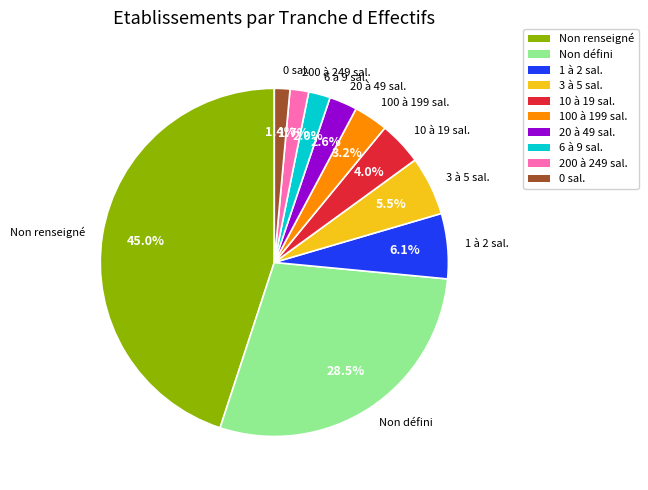

To the nearest percent, what is the average slice percentage?

10%